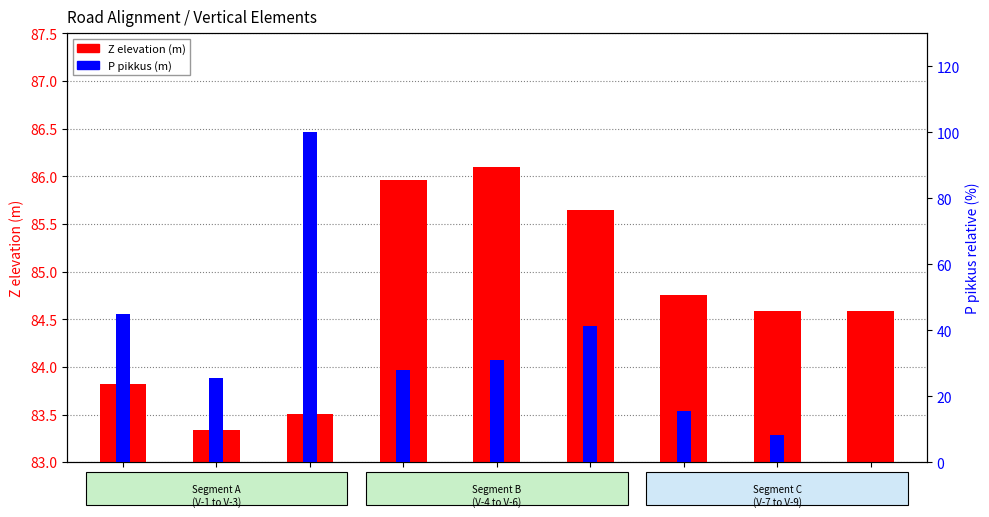

True or false: Z elevation (m) has a value of 2.7 at V-7.

False